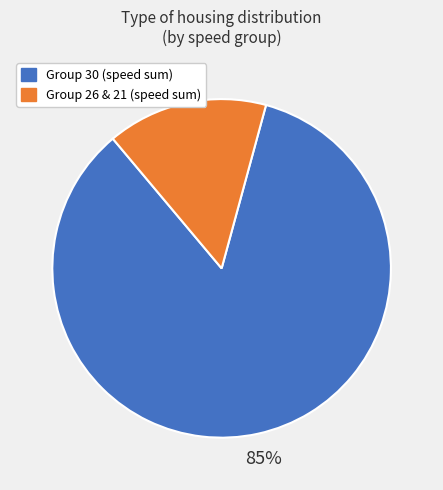

Does any single category account for the majority?

Yes